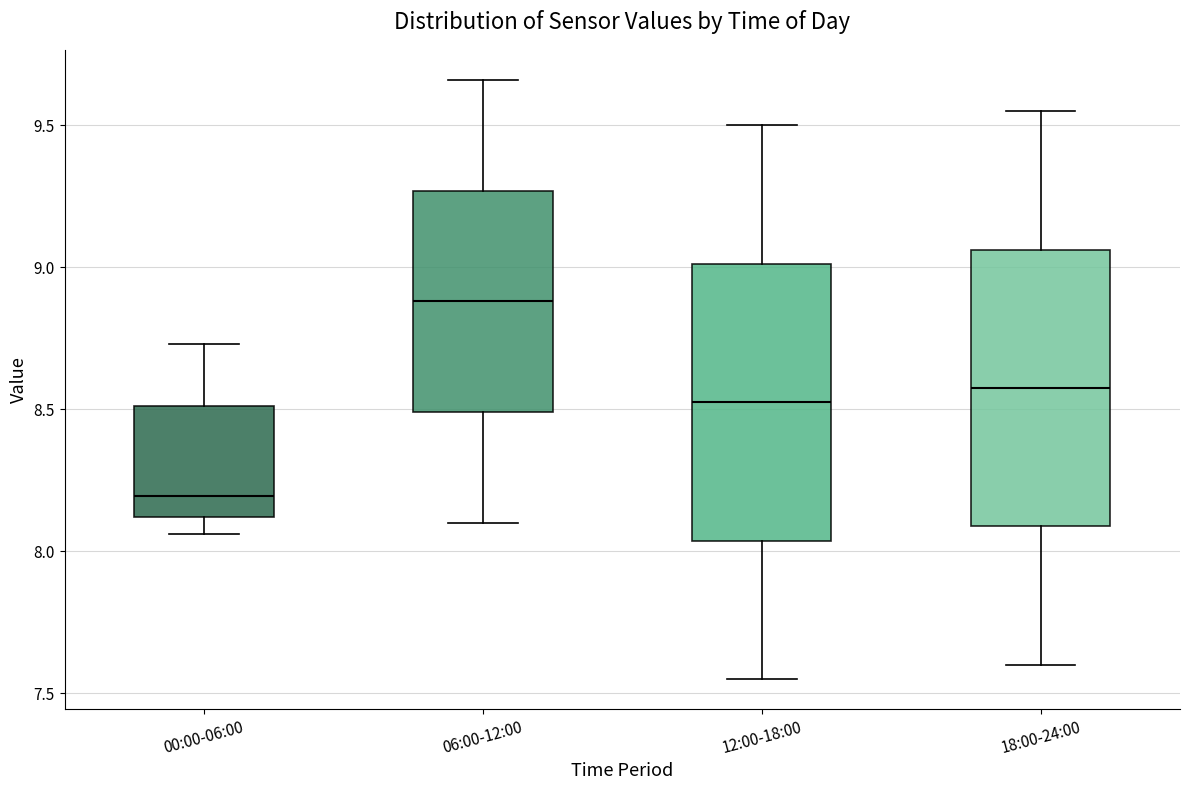

Reading left to right, read every box against the y-axis: the position of its median line, the range the box covers, and the ends of its whiskers. The values are not printed on the chart, so give them approximately, as read against the axis.

00:00-06:00: median 8.20, box 8.10 to 8.50, whiskers 8.05 to 8.75
06:00-12:00: median 8.90, box 8.50 to 9.25, whiskers 8.10 to 9.65
12:00-18:00: median 8.55, box 8.05 to 9.00, whiskers 7.55 to 9.50
18:00-24:00: median 8.60, box 8.10 to 9.05, whiskers 7.60 to 9.55